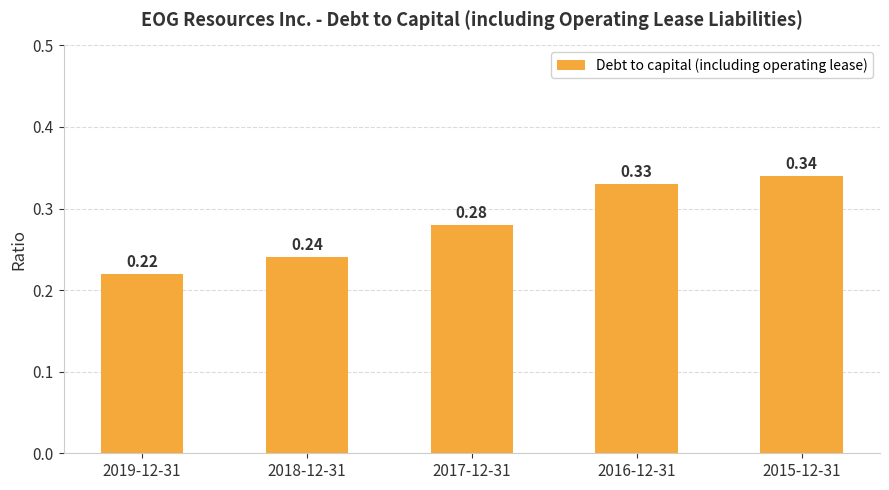

What is the difference between the values at 2018-12-31 and 2015-12-31?

0.1